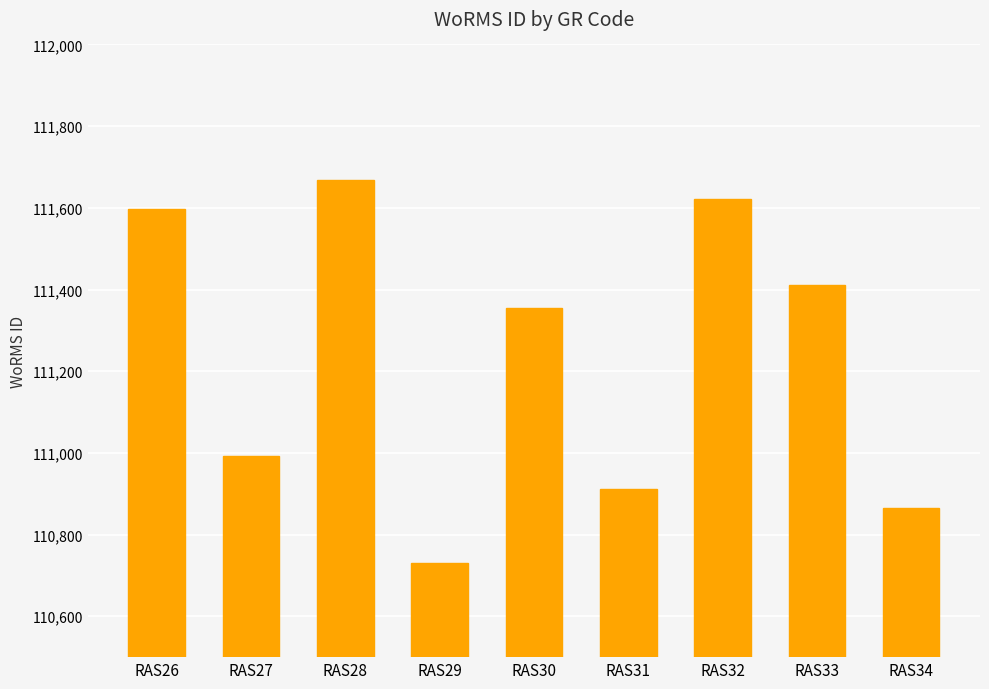

How many distinct data groups are displayed?

1